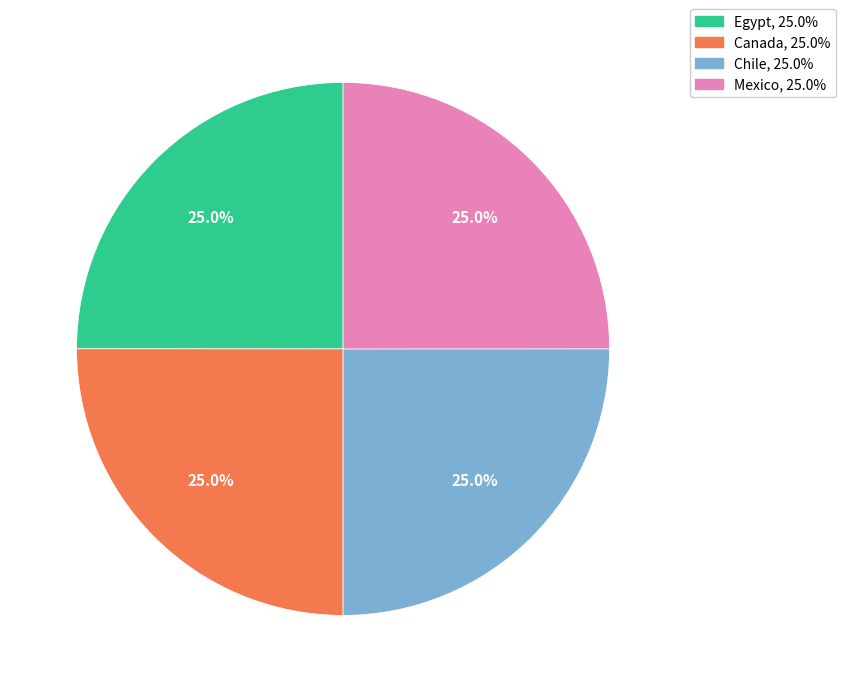

How much of the chart is everything except Mexico?

75.0%